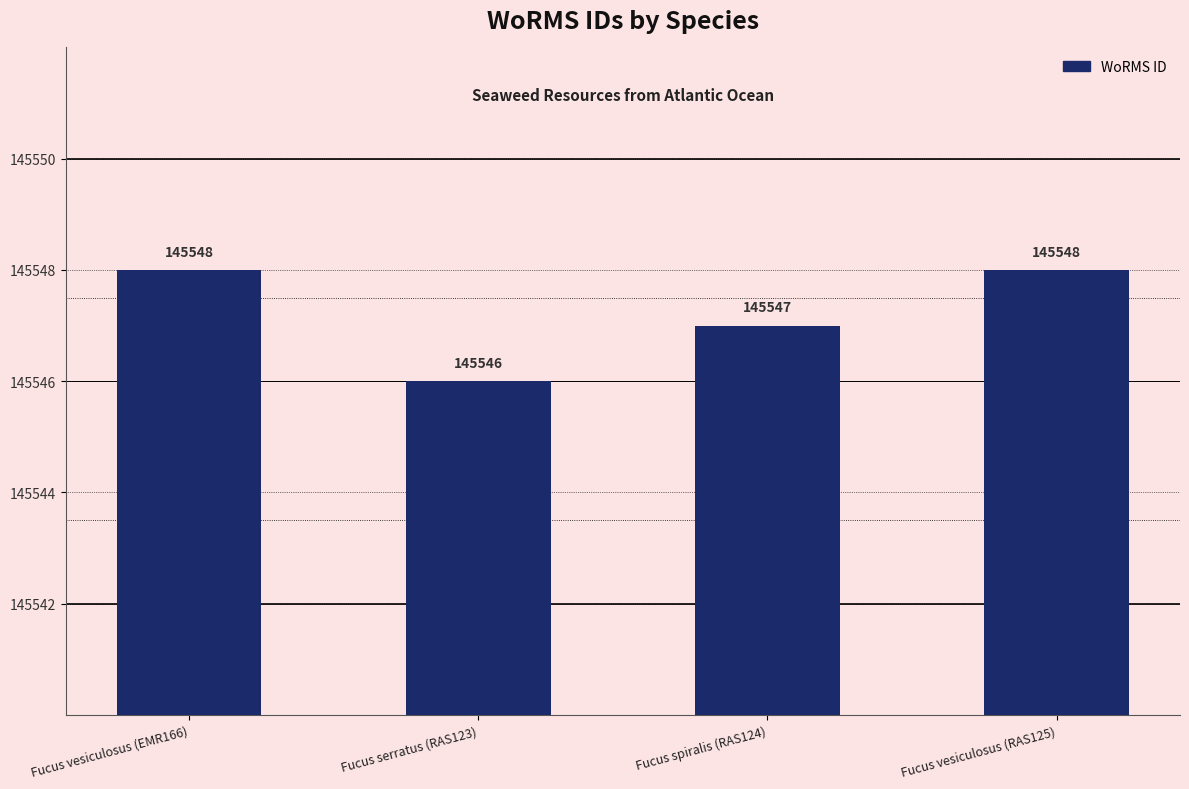

How many values are below 145548?

2